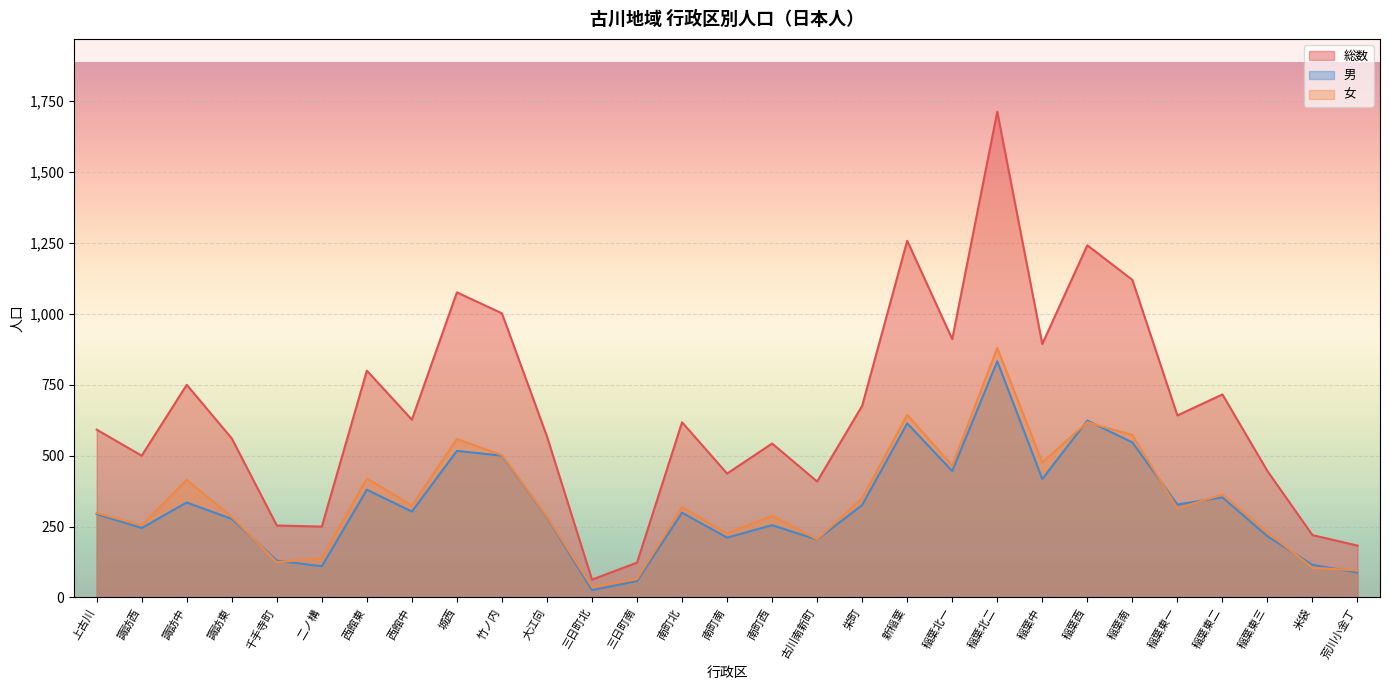

At 稲葉東一, list the series in order from smallest to largest.

女, 男, 総数